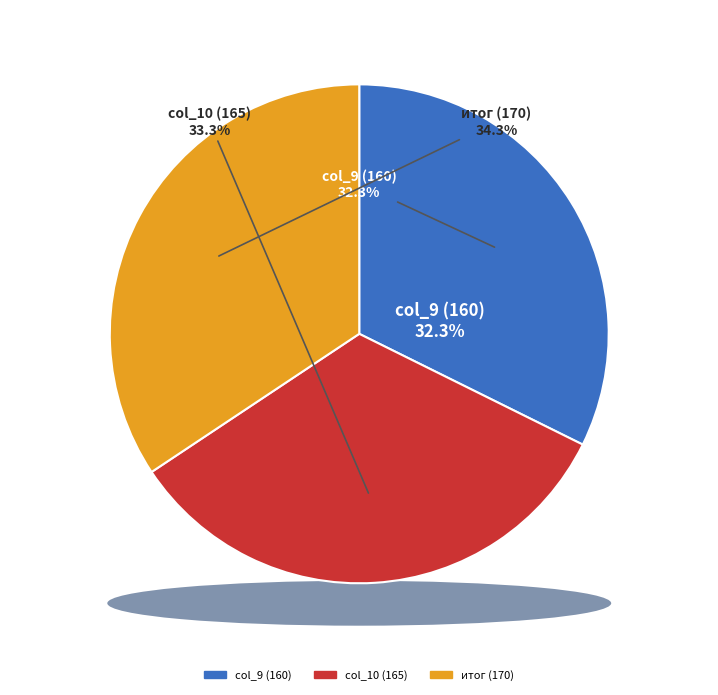

What is the ratio of the value at col_9 (160) to the value at итог (170)?

0.9